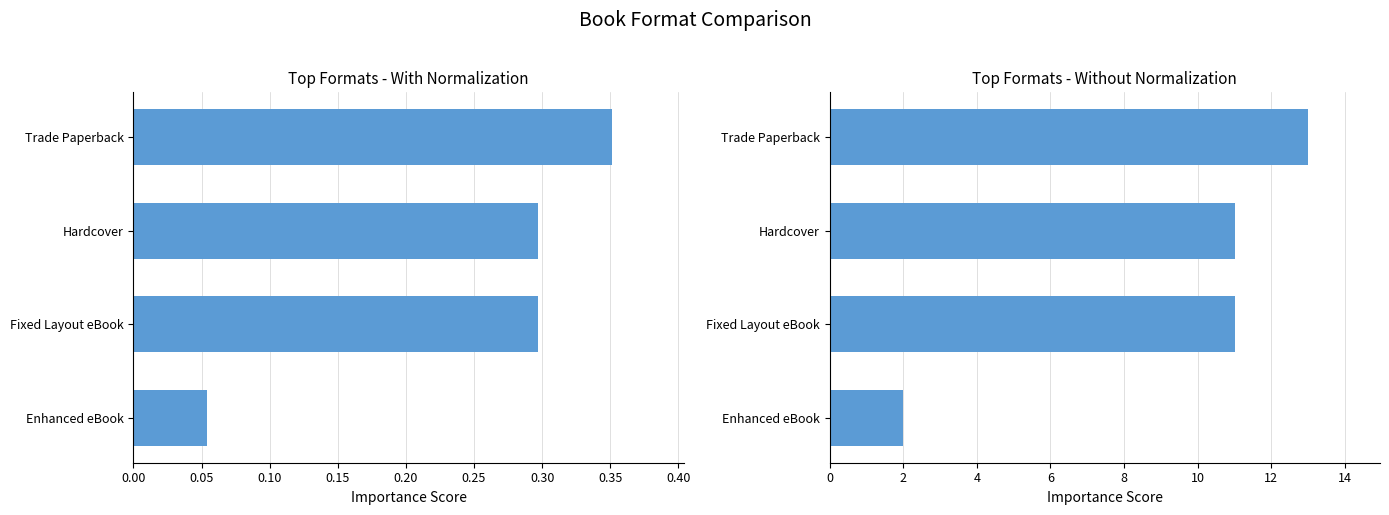

How many distinct data groups are displayed?

2